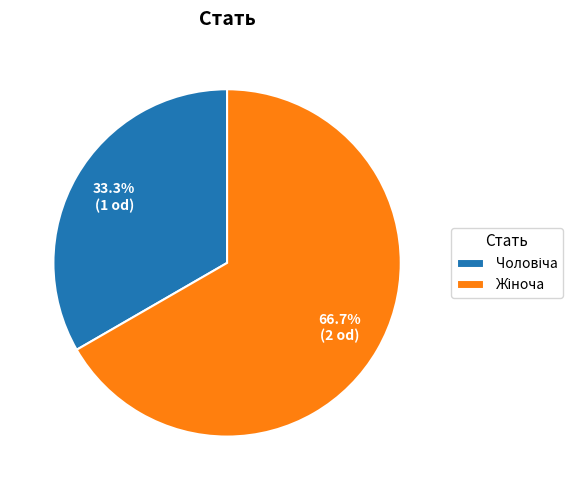

Count the number of slices in the pie.

2